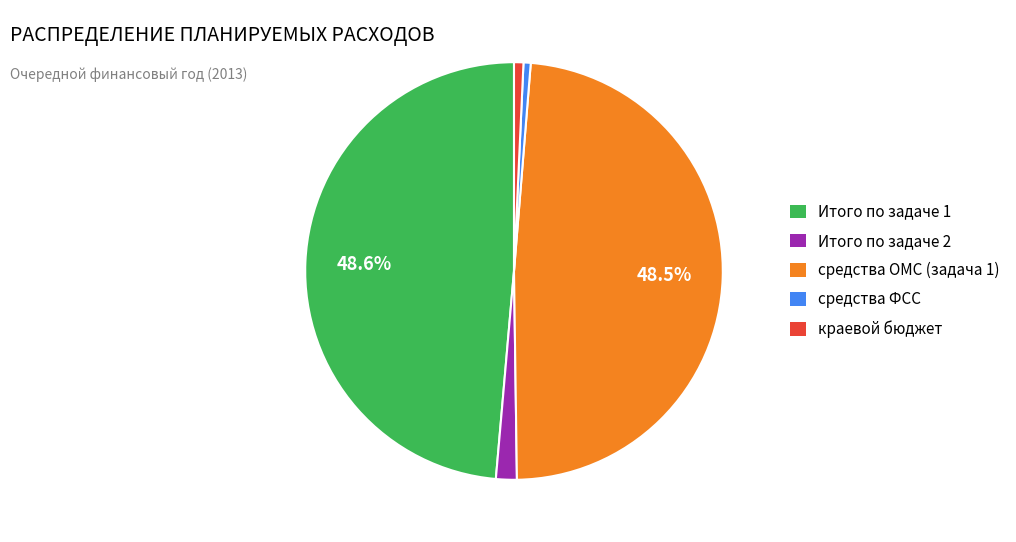

What is the ratio of the value at средства ФСС to the value at краевой бюджет?

0.8